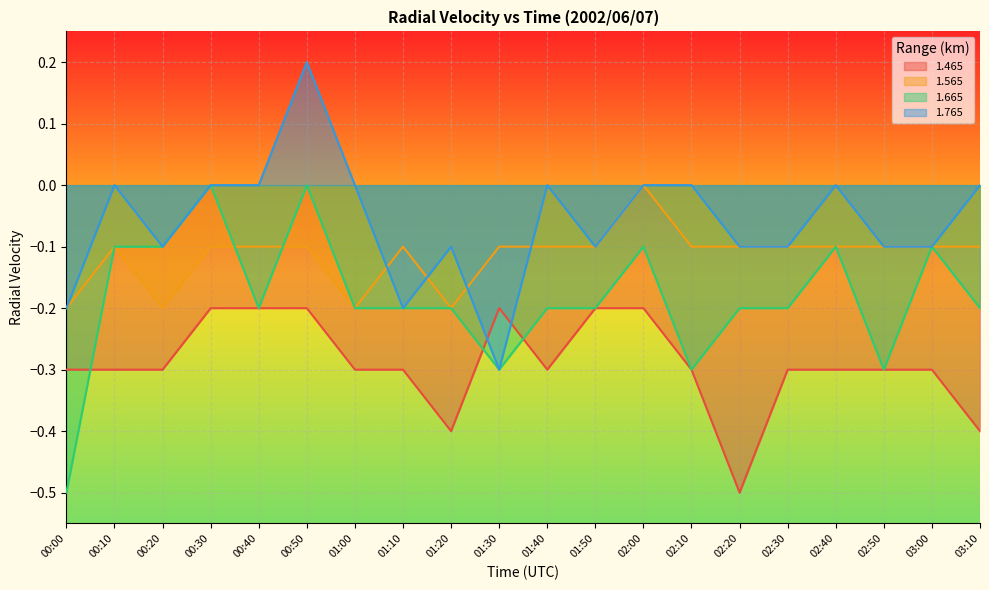

Which series changed the most between 00:20 and 01:10?

1.565